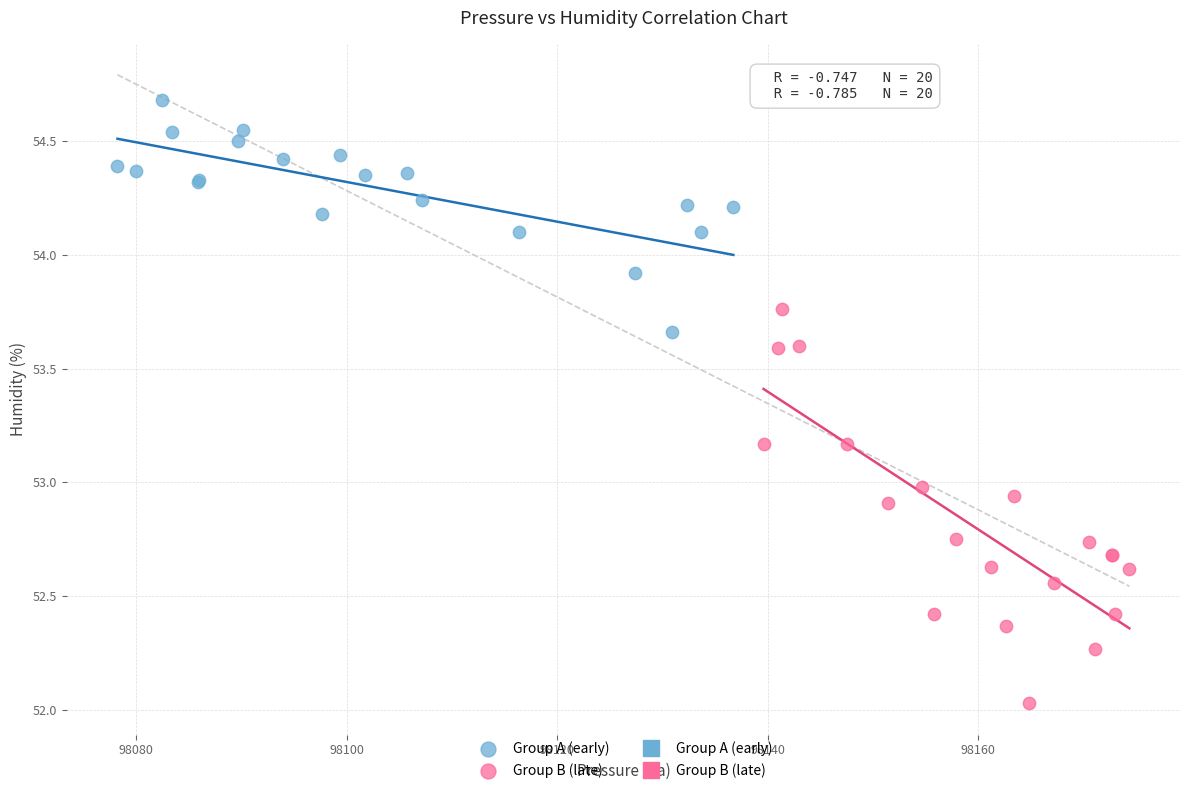

Which series has the largest Y range (max minus min)?

Group B (late)